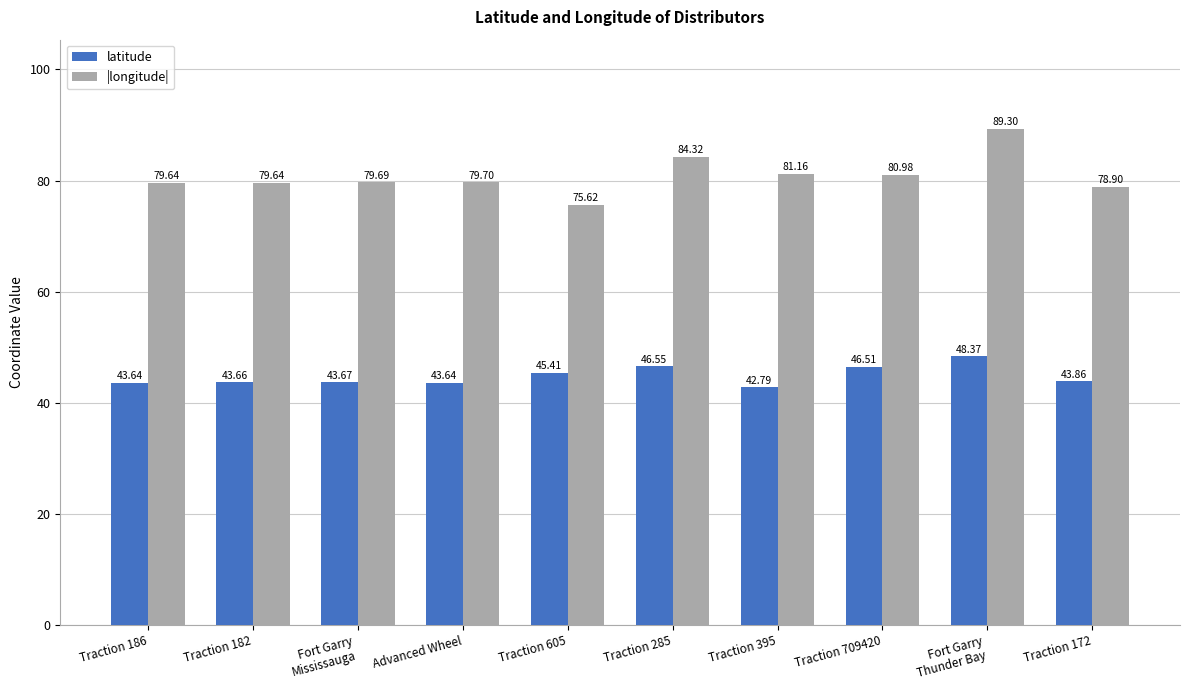

Rank the series by their average value, from highest to lowest.

|longitude|, latitude